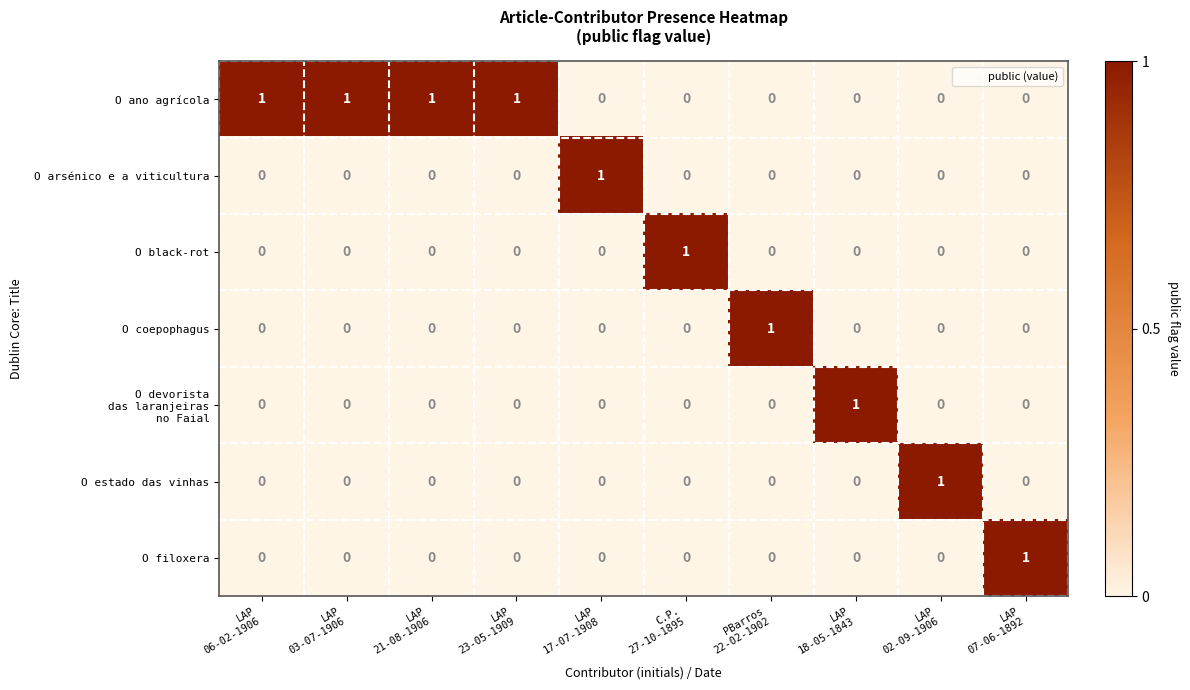

Which series has the largest total across all categories?

O ano agrícola